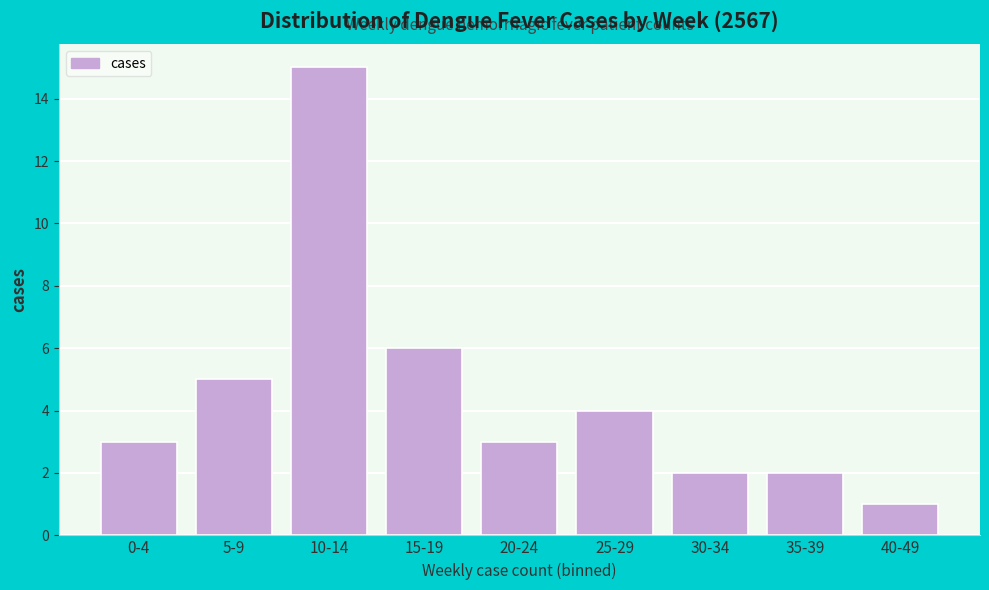

Reading left to right, list all the values displayed in this chart.

3	5	15	6	3	4	2	2	1